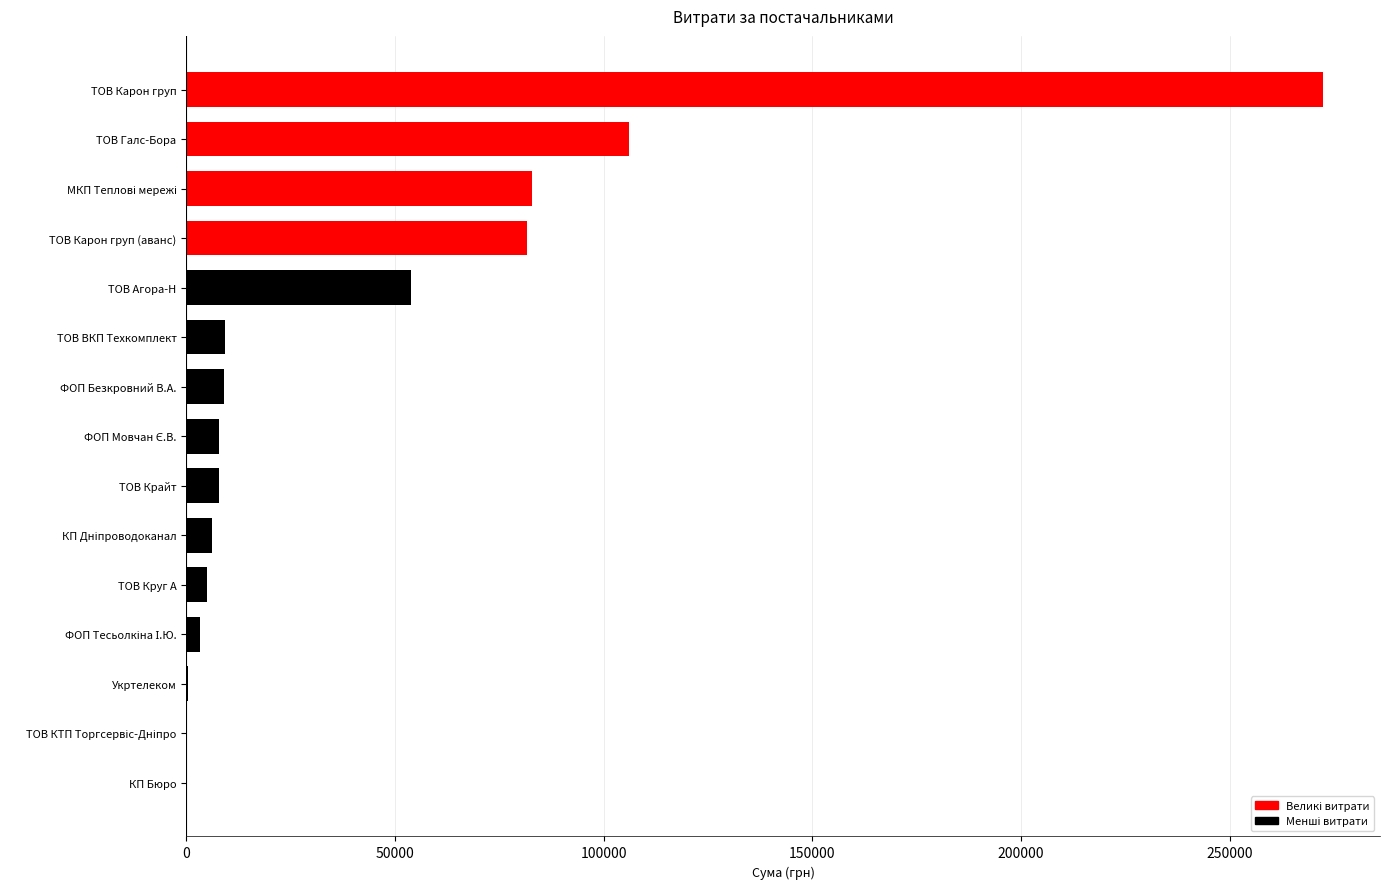

What is the sum of the values at ТОВ Галс-Бора and ТОВ Карон груп?

378569.5